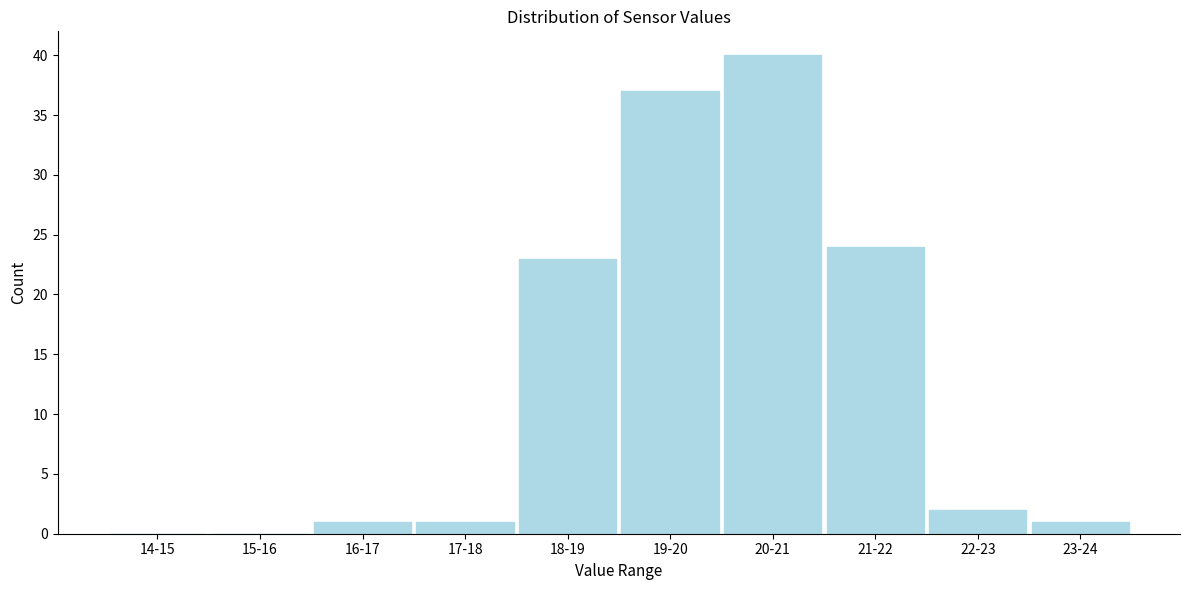

Reading left to right, what are all the values shown in this chart?

14-15=0	15-16=0	16-17=1	17-18=1	18-19=23	19-20=37	20-21=40	21-22=24	22-23=2	23-24=1